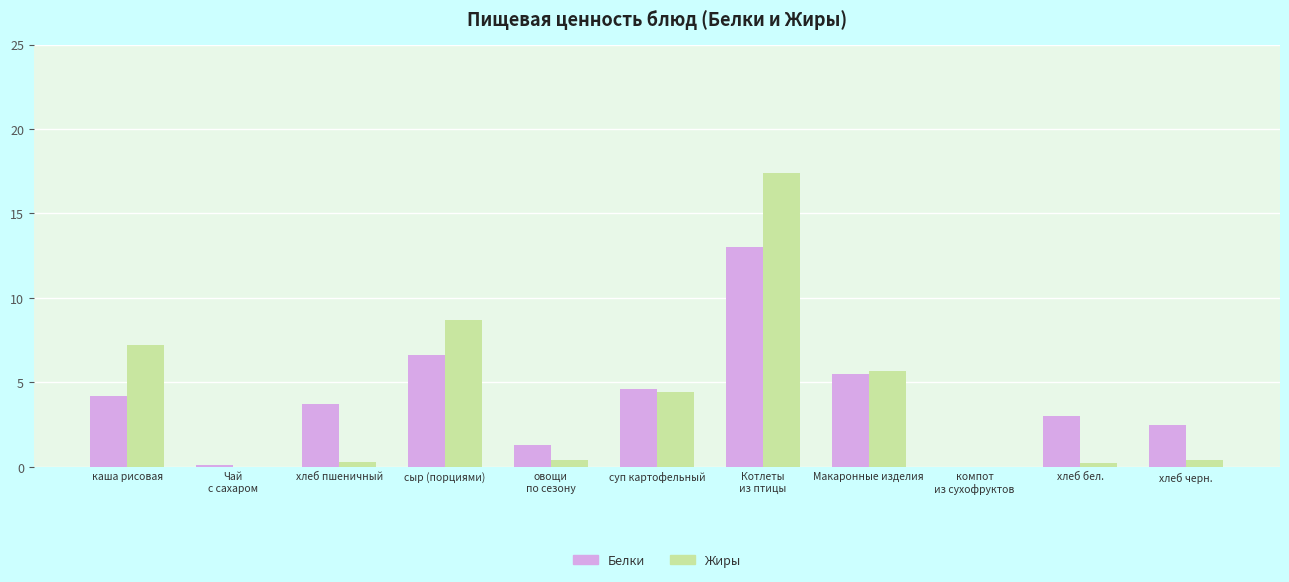

Count the number of categories in the chart.

11